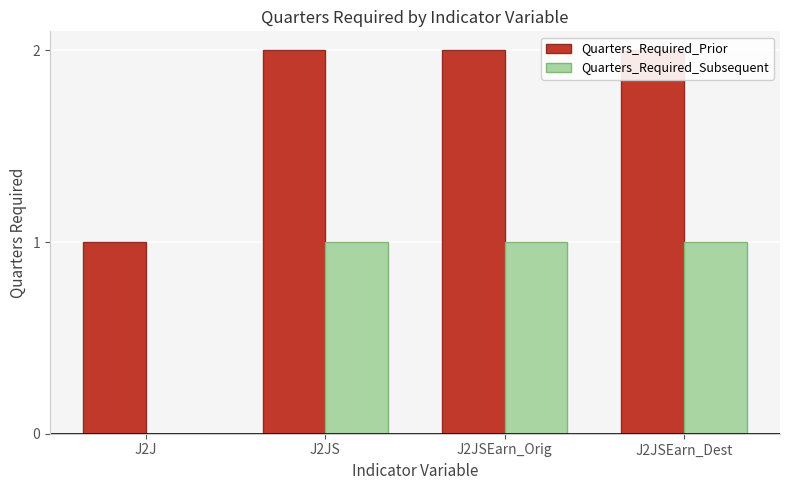

What is the spread (max minus min) of values at J2J?

1